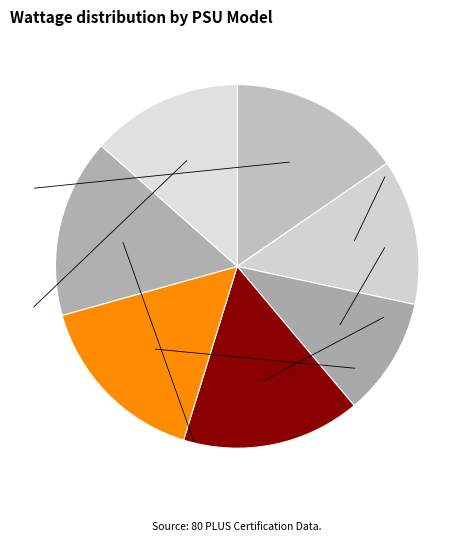

Combined, do CROON BF 850 and CROON BF 750 account for over 50%?

No